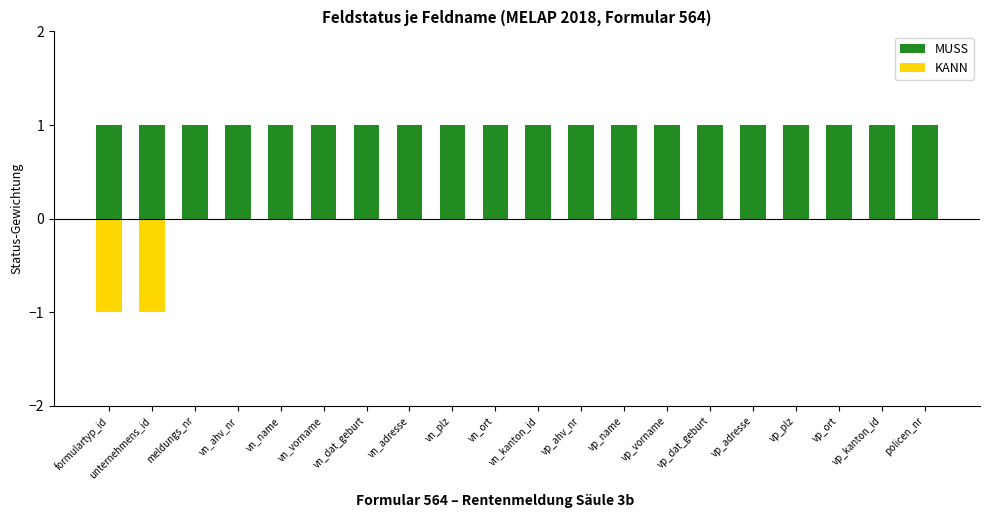

Which series has the largest range (max minus min)?

KANN